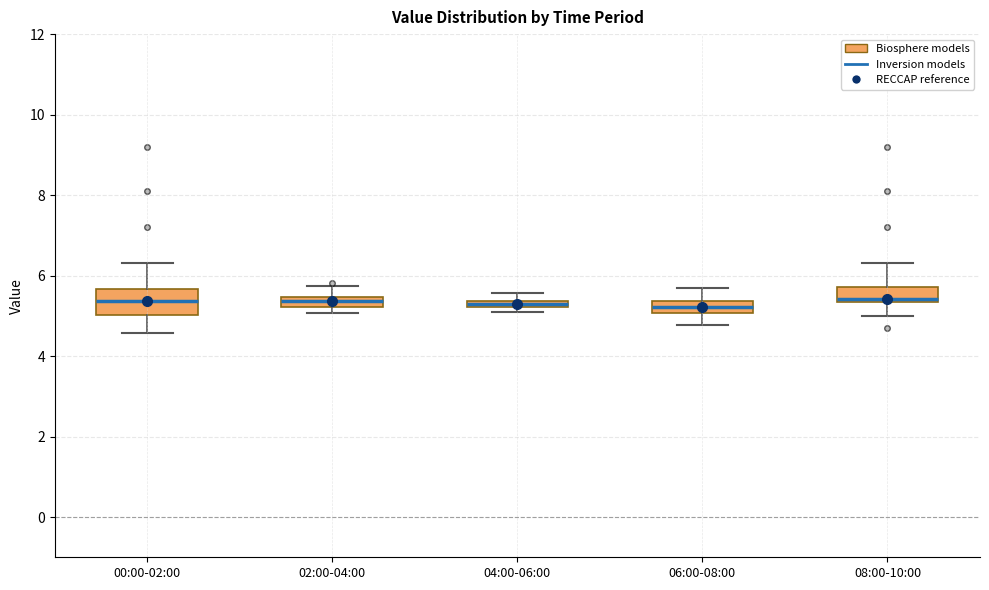

Which box is the tallest, from its lower edge to its upper edge?

00:00-02:00